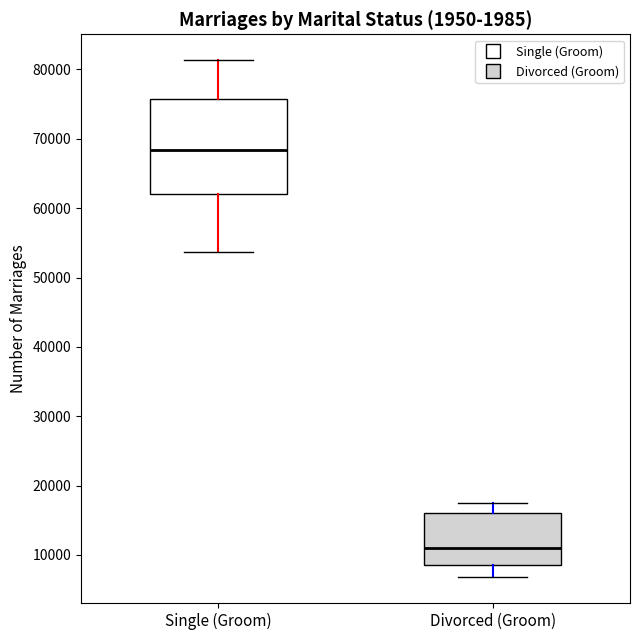

Reading left to right, transcribe this box plot: for each box, give where its median line is, the range the box spans, and where its two whiskers end, as read against the y-axis. The values are not printed on the chart, so give them approximately, as read against the axis.

Single (Groom): median 68000, box 62000 to 76000, whiskers 54000 to 81000
Divorced (Groom): median 11000, box 9000 to 16000, whiskers 7000 to 17000